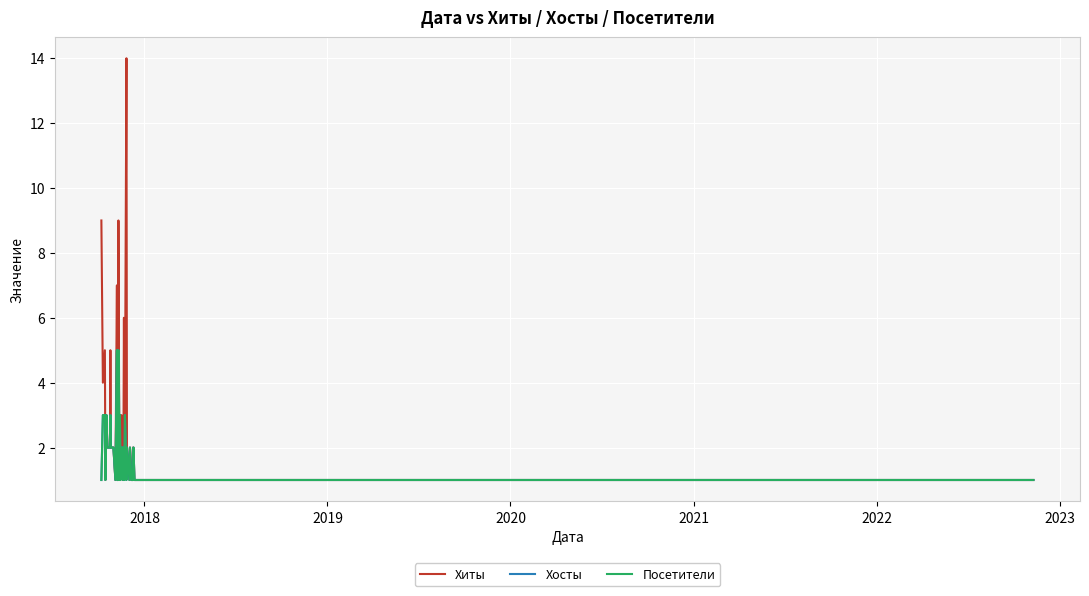

Rank the series by their maximum value, from highest to lowest.

Хиты, Хосты, Посетители